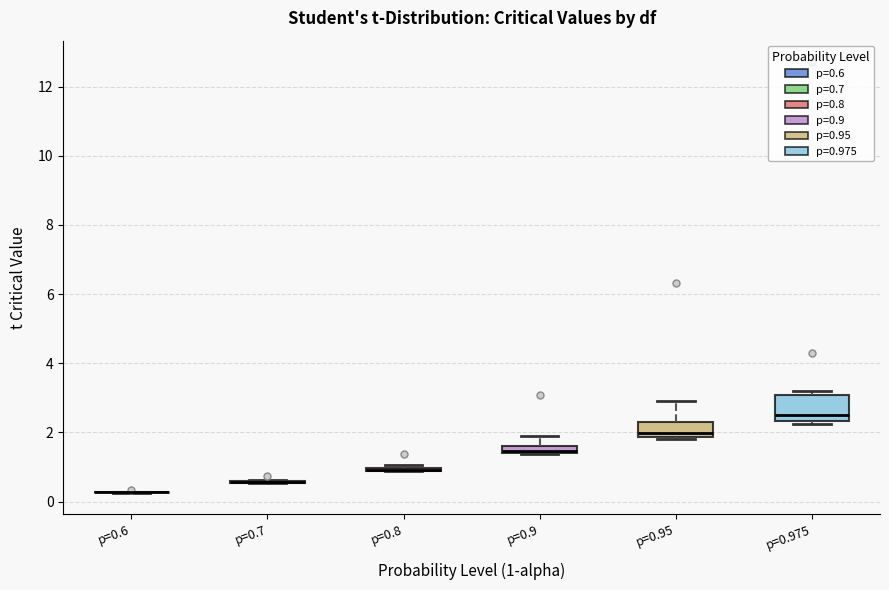

Which box is the tallest, from its lower edge to its upper edge?

p=0.975